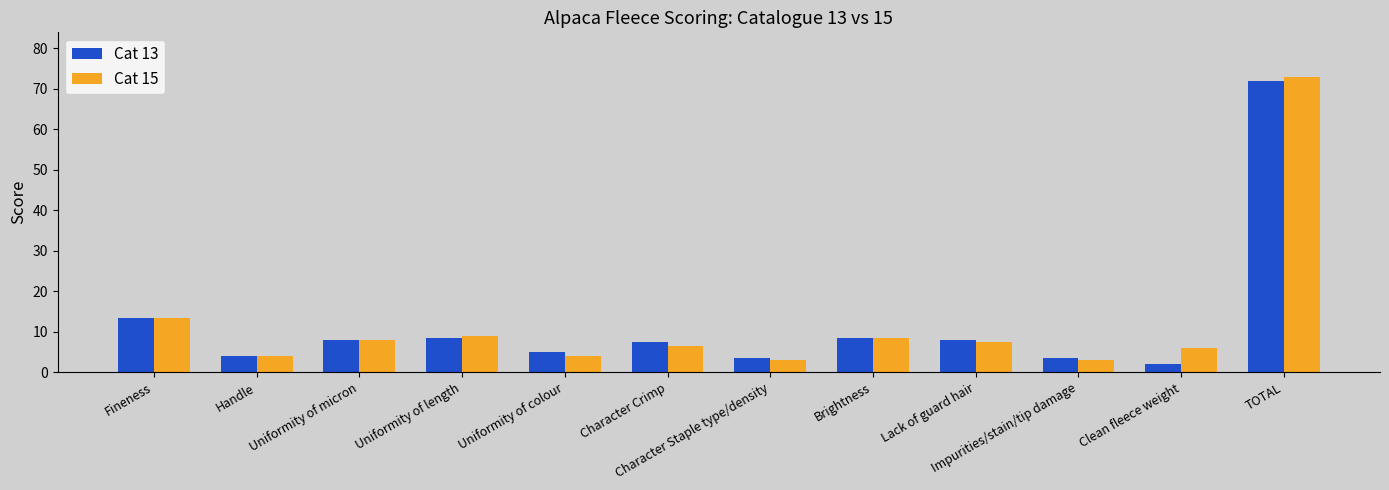

At which category is the sum across all series the highest?

TOTAL